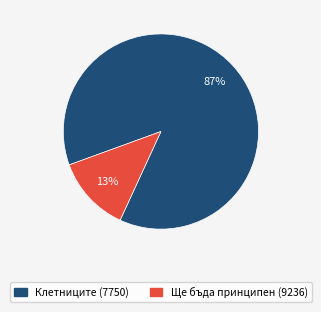

Combined, do Клетниците (7750) and Ще бъда принципен (9236) account for over 50%?

Yes